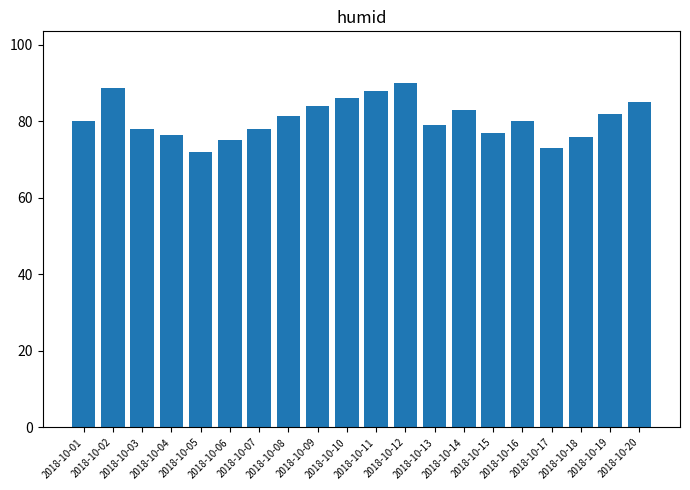

Are the bars horizontal?

No